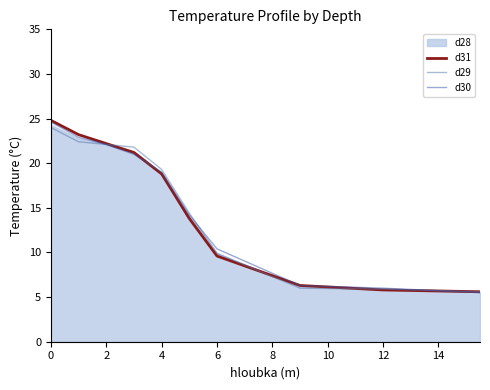

Which series ends up on top after the final intersection of d31 and d30?

d31